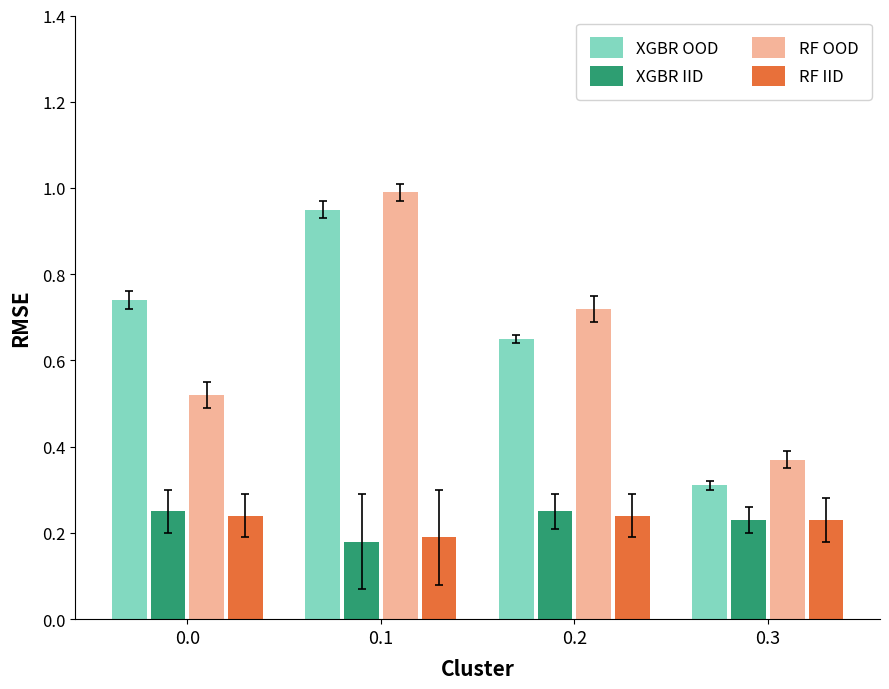

What is the minimum value for XGBR OOD?

0.3